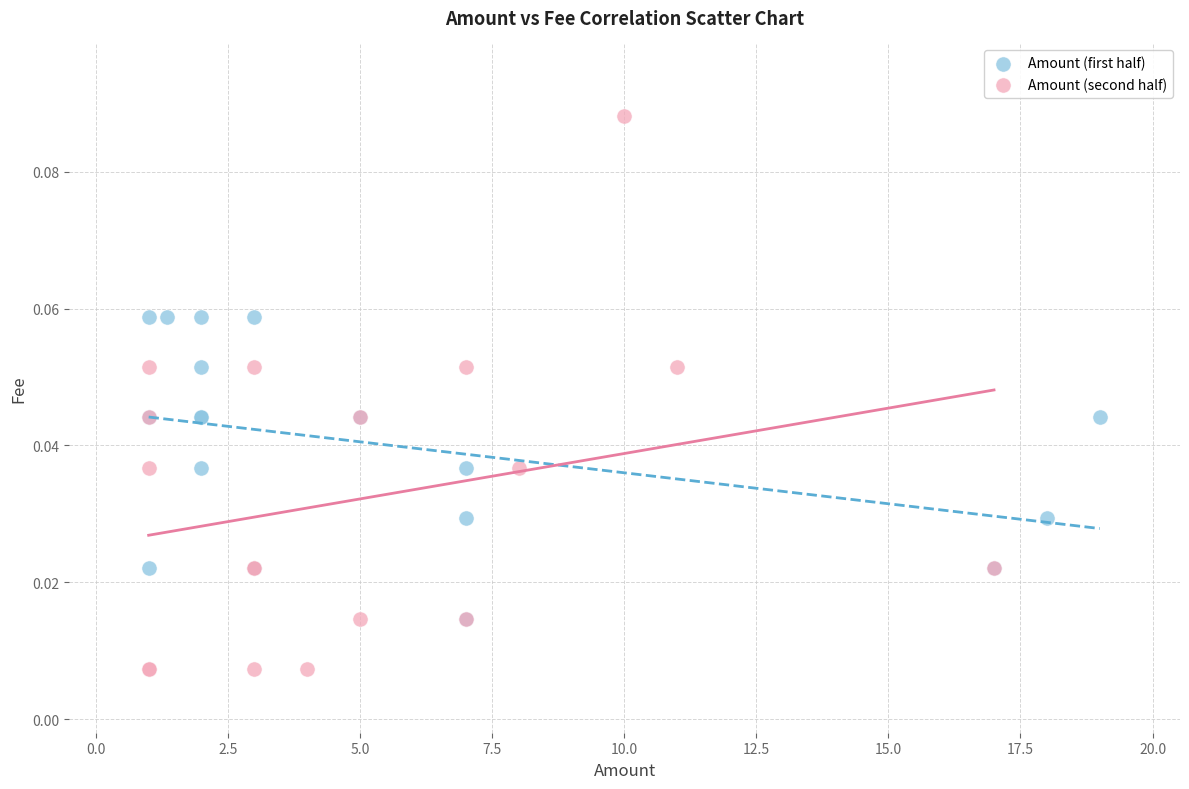

What are all the series names shown in the legend?

Amount (first half), Amount (second half)